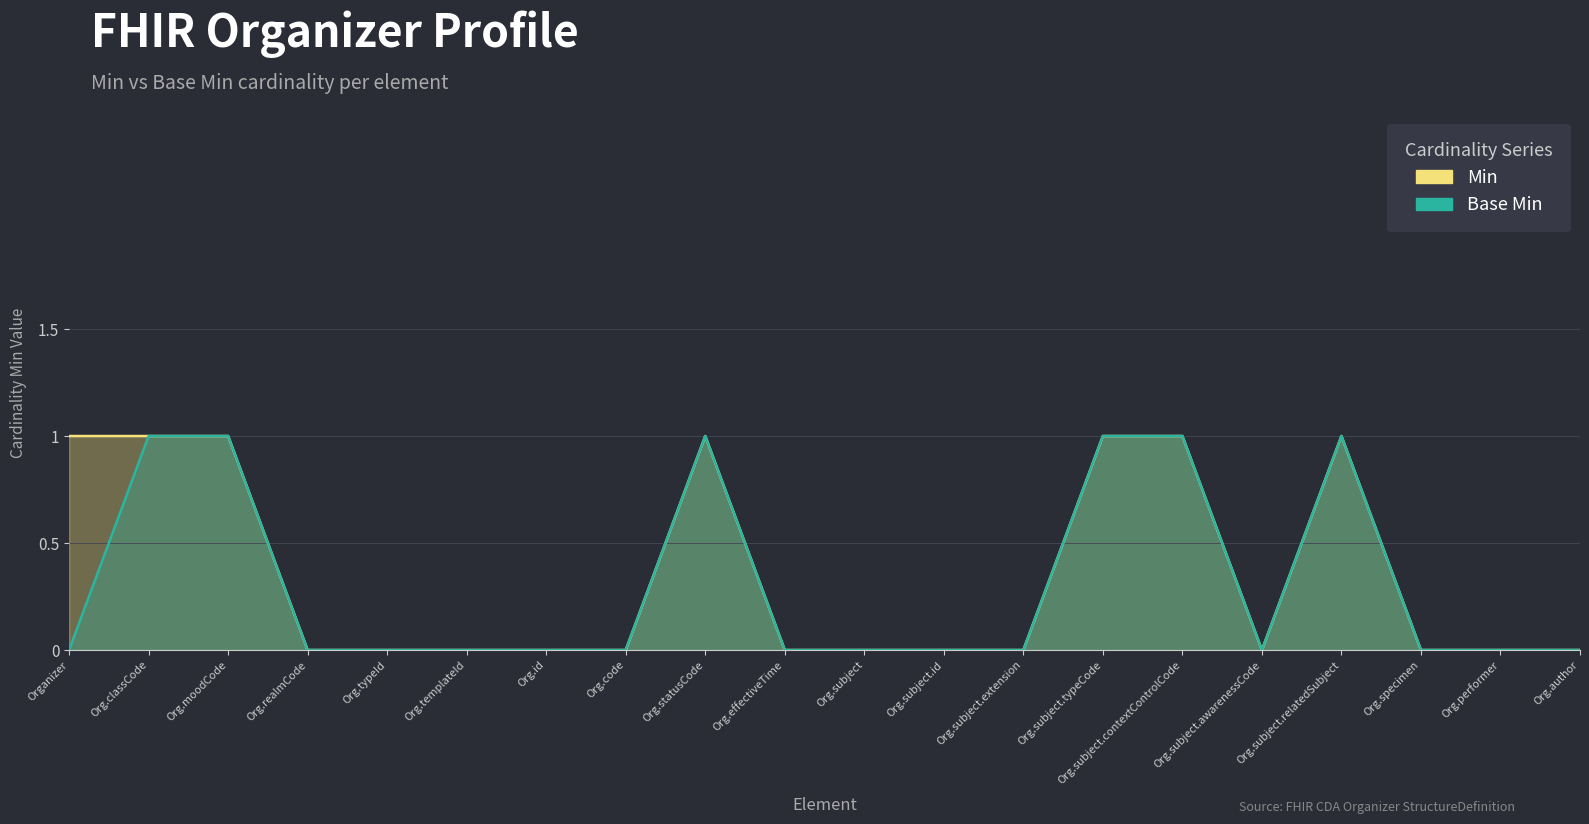

What is the sum of all Base Min values?

6